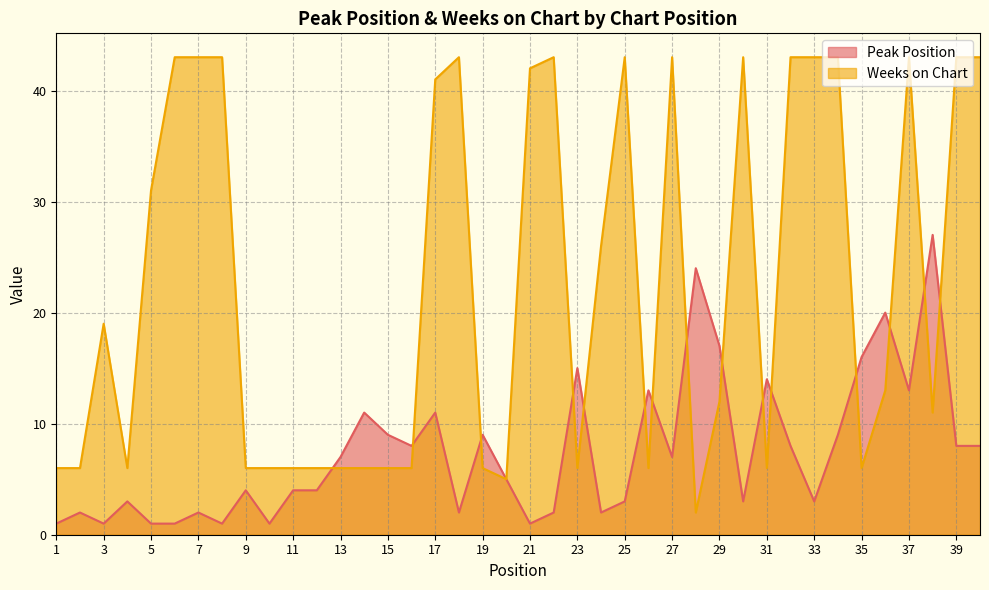

At how many categories does at least one series exceed 15?

24